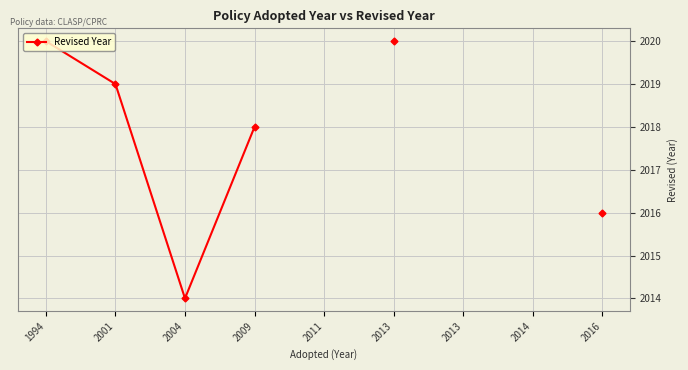

Between 2014 and 2013, which is larger?

2013